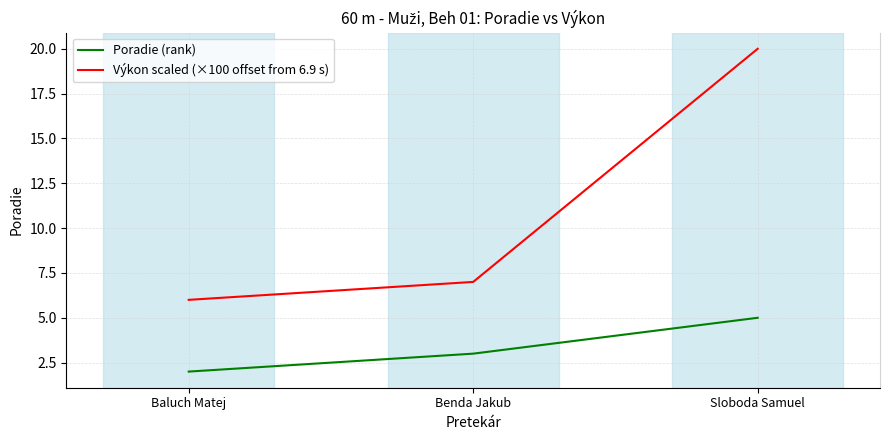

At which label does Výkon scaled (×100 offset from 6.9 s) first exceed 6?

Benda Jakub